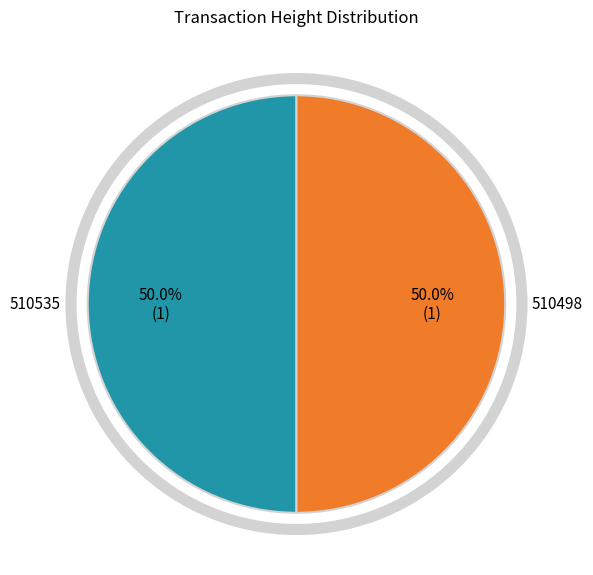

Count the number of slices in the pie.

2